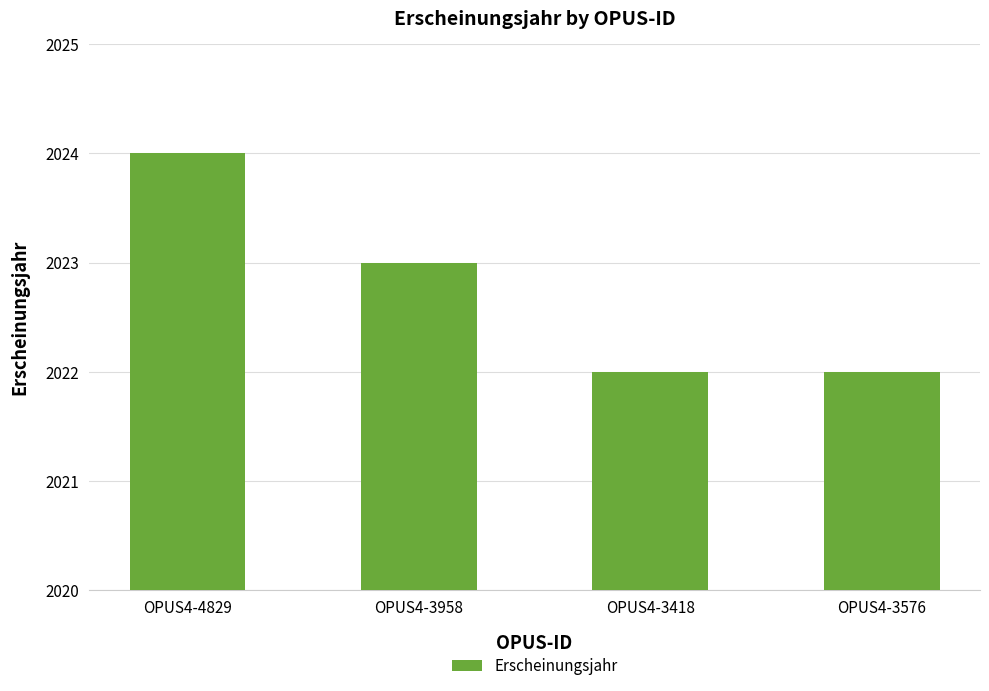

Reading right to left, what are all the values shown in this chart?

2022	2022	2023	2024